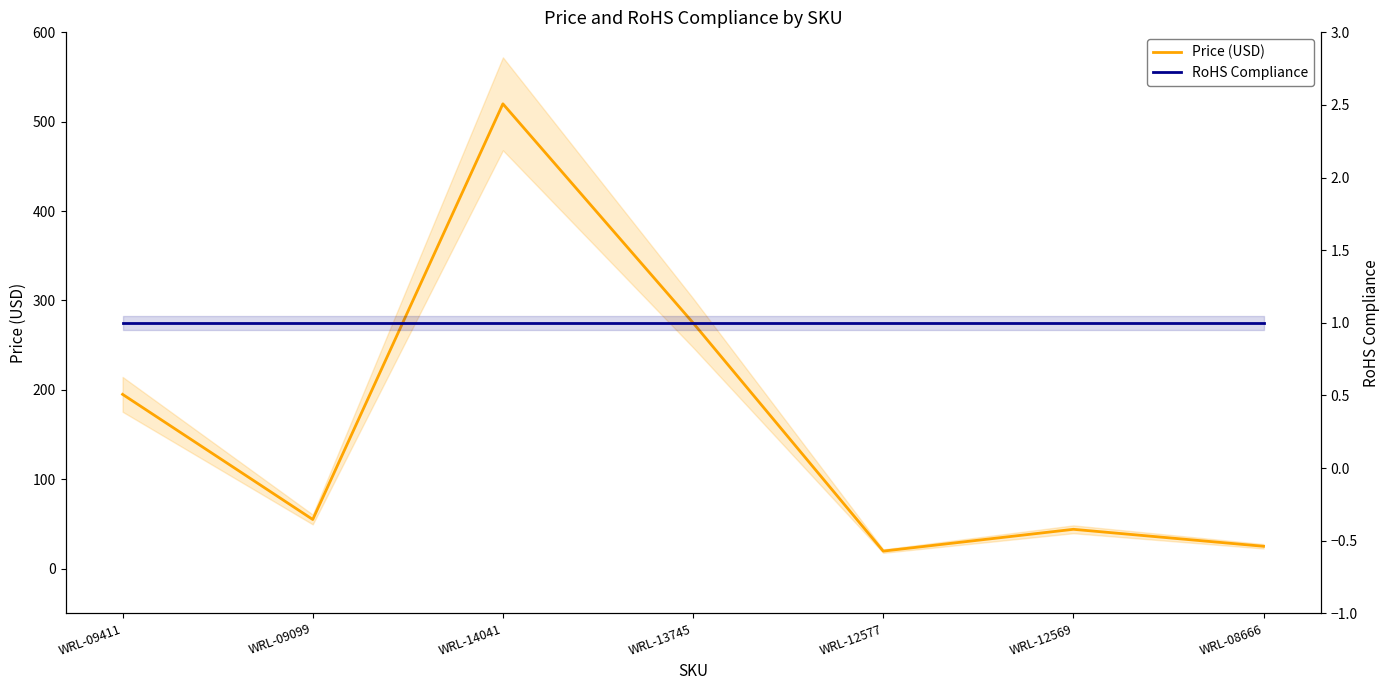

At which label is RoHS Compliance closest to 1?

WRL-09411